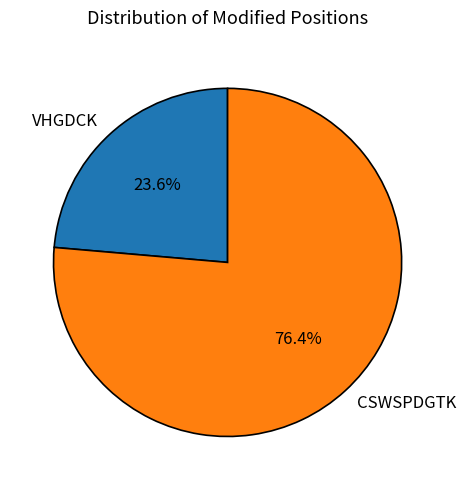

Is CSWSPDGTK the majority of the pie?

Yes